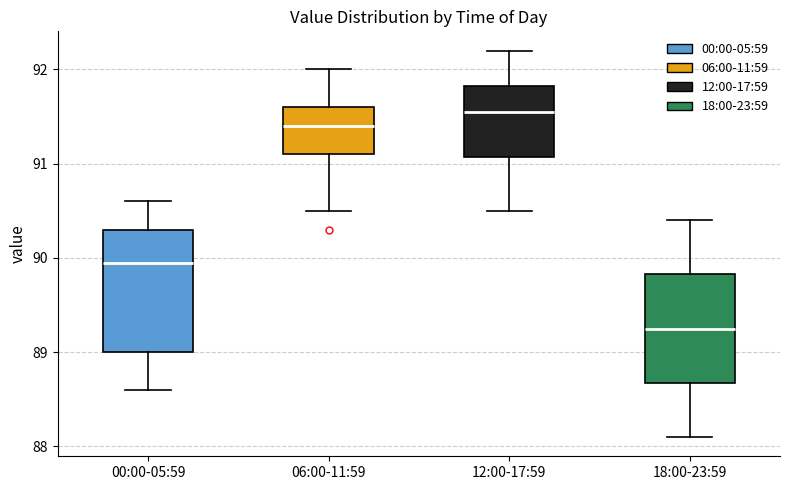

Reading left to right, read every box against the y-axis: the position of its median line, the range the box covers, and the ends of its whiskers. The values are not printed on the chart, so give them approximately, as read against the axis.

00:00-05:59: median 90.0, box 89.0 to 90.3, whiskers 88.6 to 90.6
06:00-11:59: median 91.4, box 91.1 to 91.6, whiskers 90.5 to 92.0
12:00-17:59: median 91.6, box 91.1 to 91.8, whiskers 90.5 to 92.2
18:00-23:59: median 89.3, box 88.7 to 89.8, whiskers 88.1 to 90.4